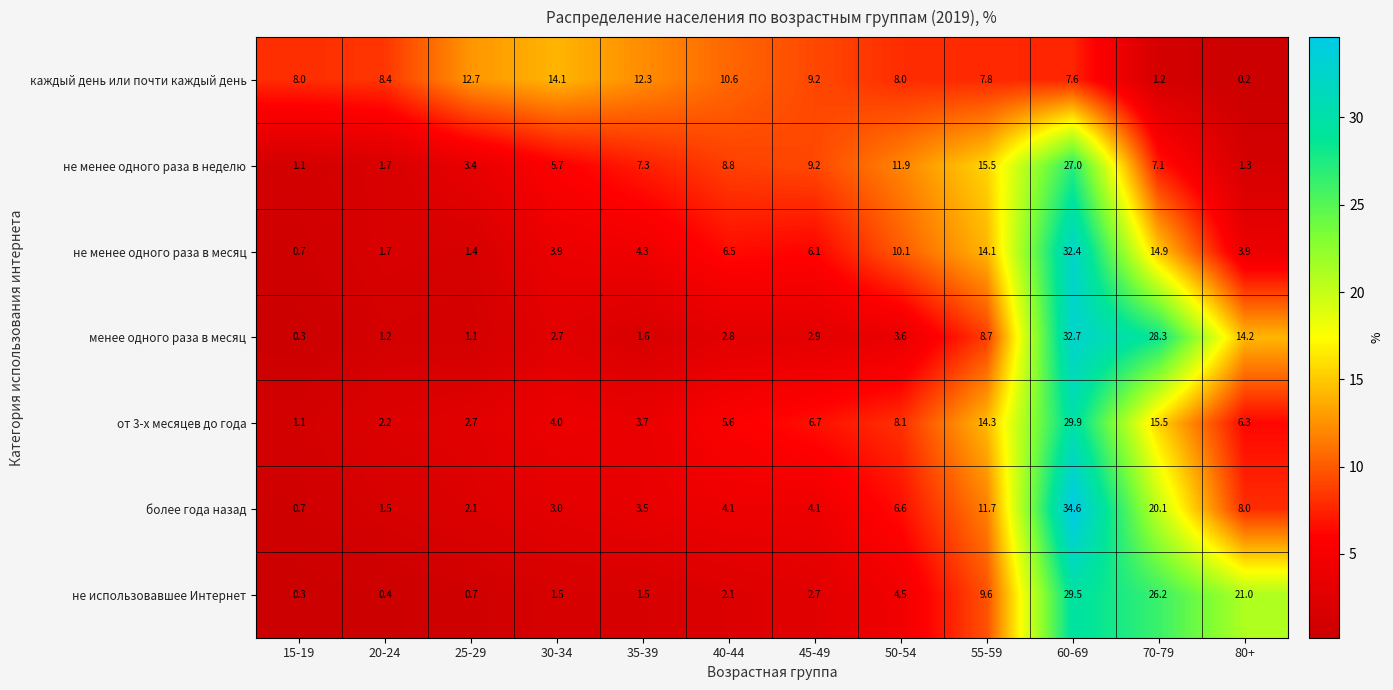

Where is не использовавшее Интернет nearest to the value 14?

55-59